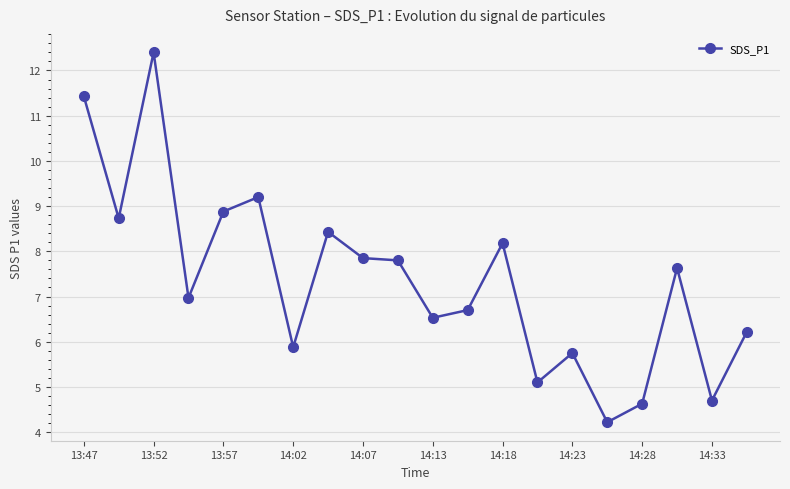

What is the minimum value shown in the chart?

4.2